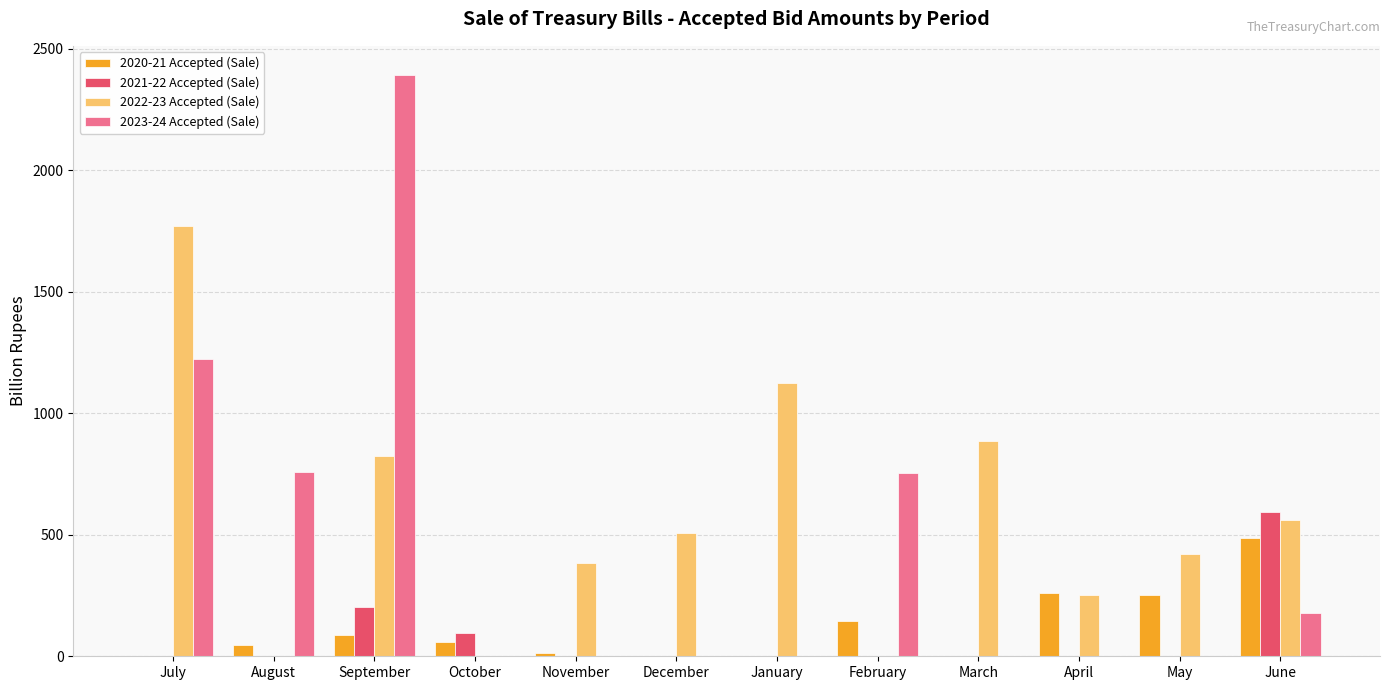

What is the maximum value for 2022-23 Accepted (Sale)?

1773.0